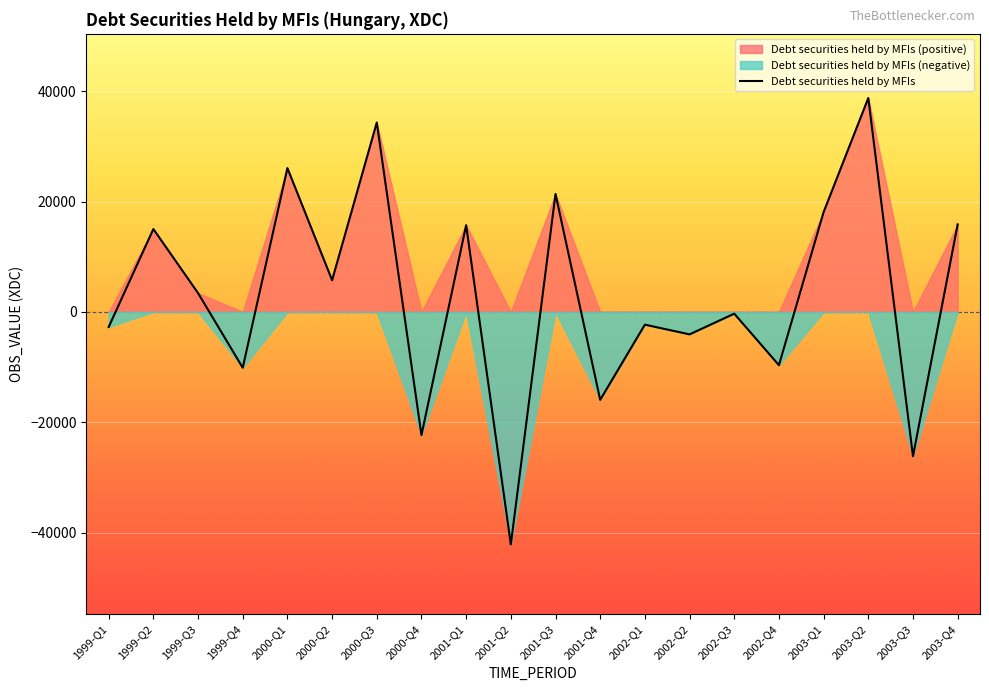

What is the change in value from 1999-Q3 to 2000-Q3?

+30895